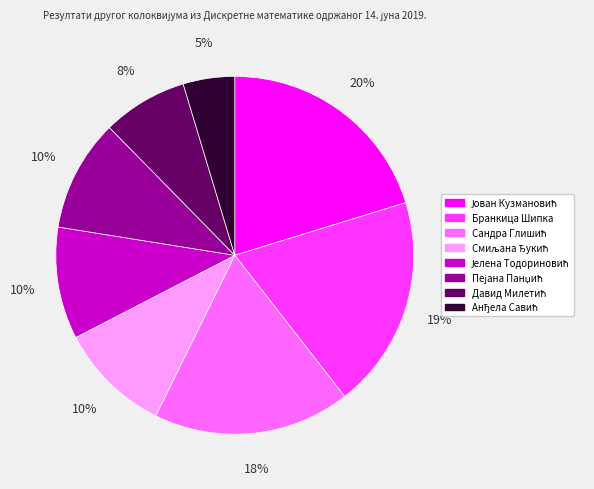

Does any single category account for the majority?

No